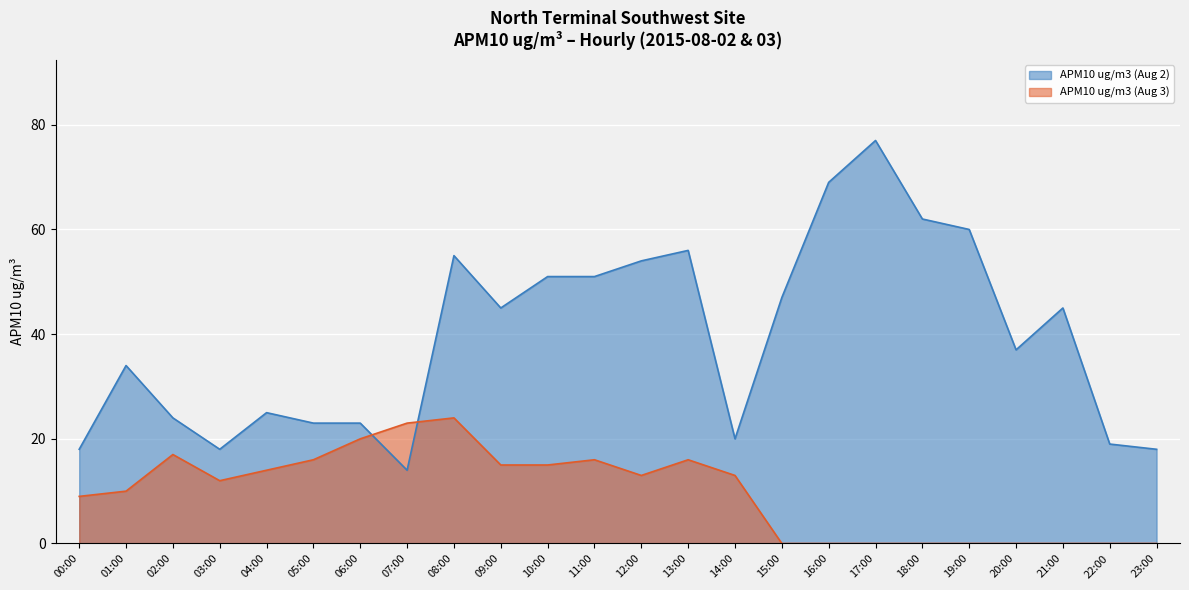

Does the chart display data point markers on the line(s)?

No